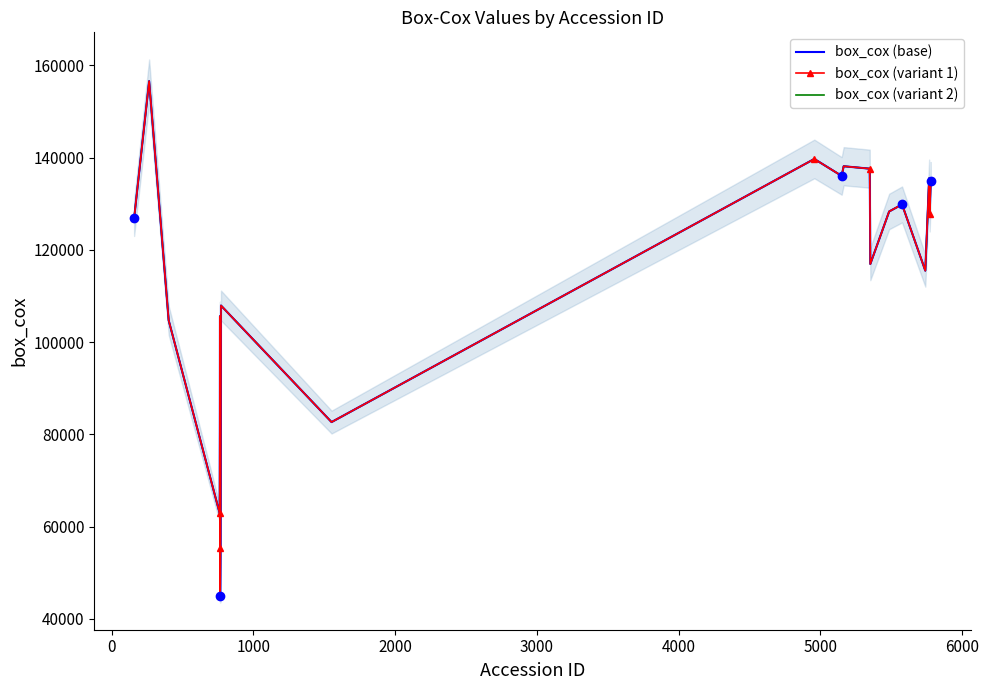

How many interior local peaks does the box_cox (variant 1) series have?

7